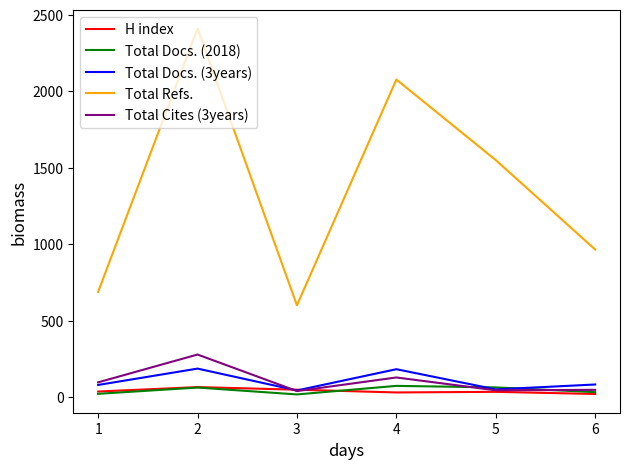

At which label is Total Refs. closest to 1505?

5